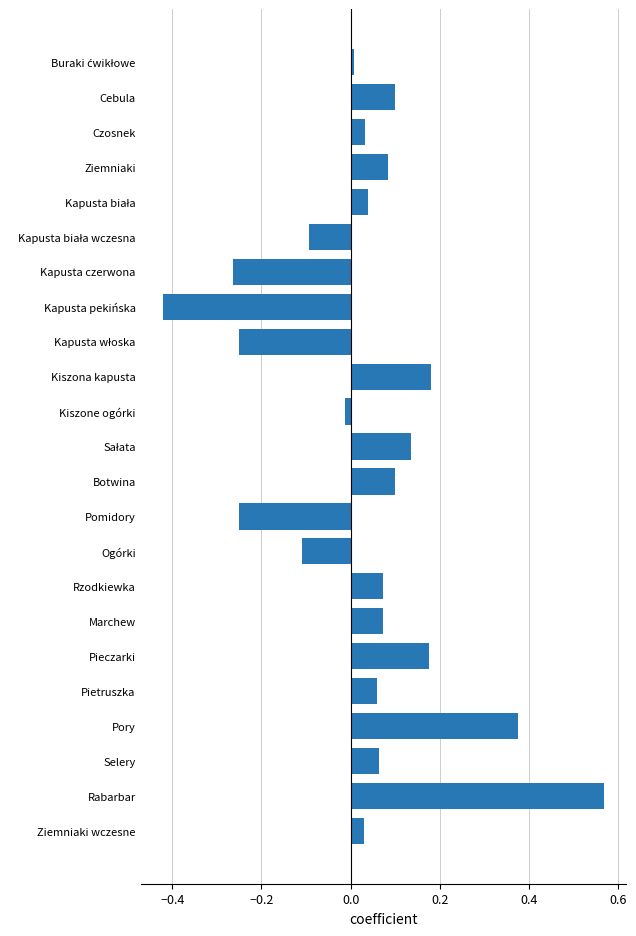

The value at Cebula is 0.1. True or false?

True